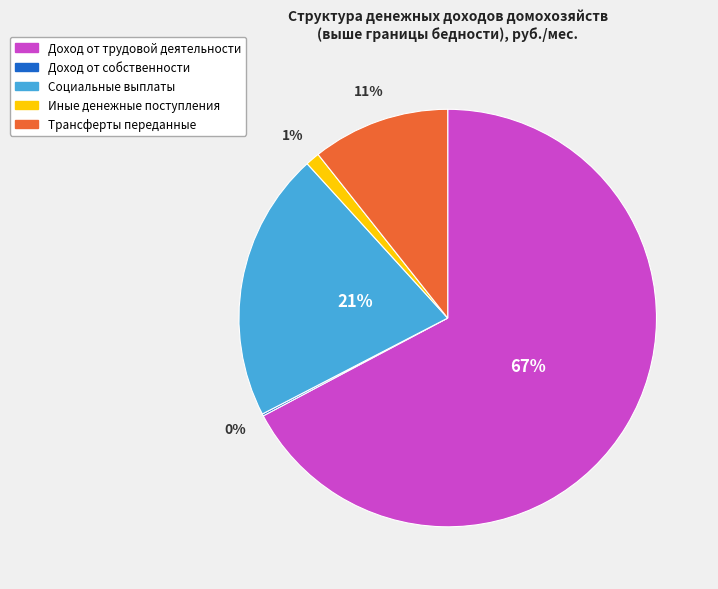

To the nearest percent, what is the difference between the largest and smallest slice percentages?

67%